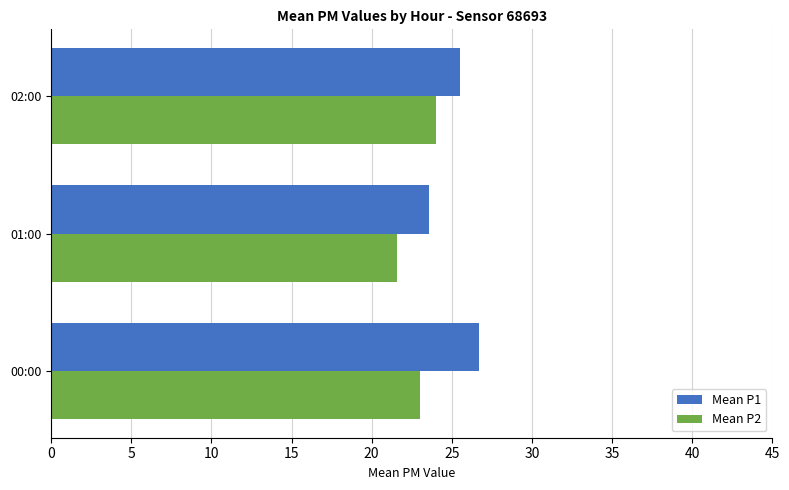

Which series changed the most between 00:00 and 01:00?

Mean P1